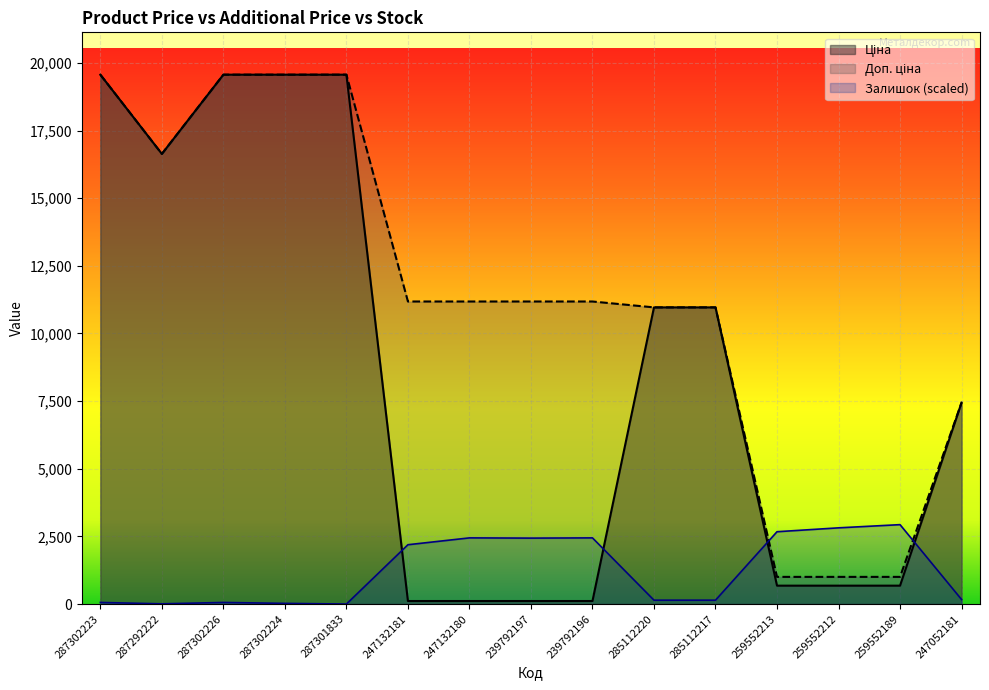

Which has a higher value, 259552213 or 239792196?

259552213